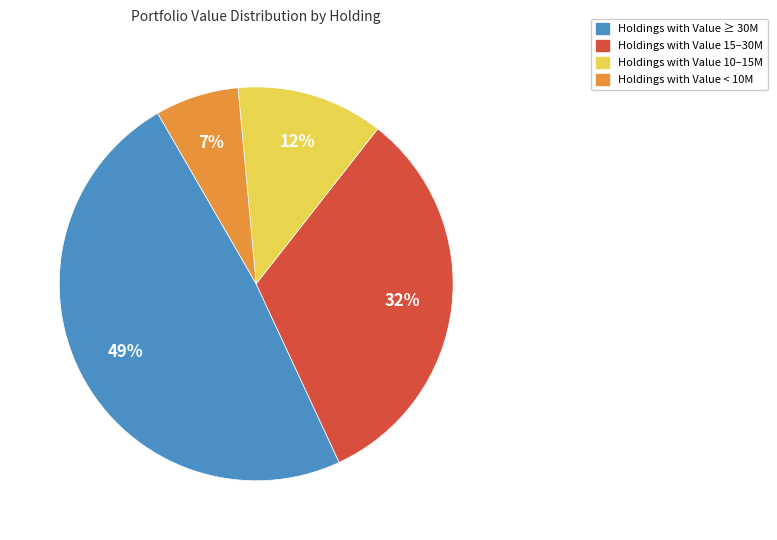

To the nearest percent, what is the average slice percentage?

25%